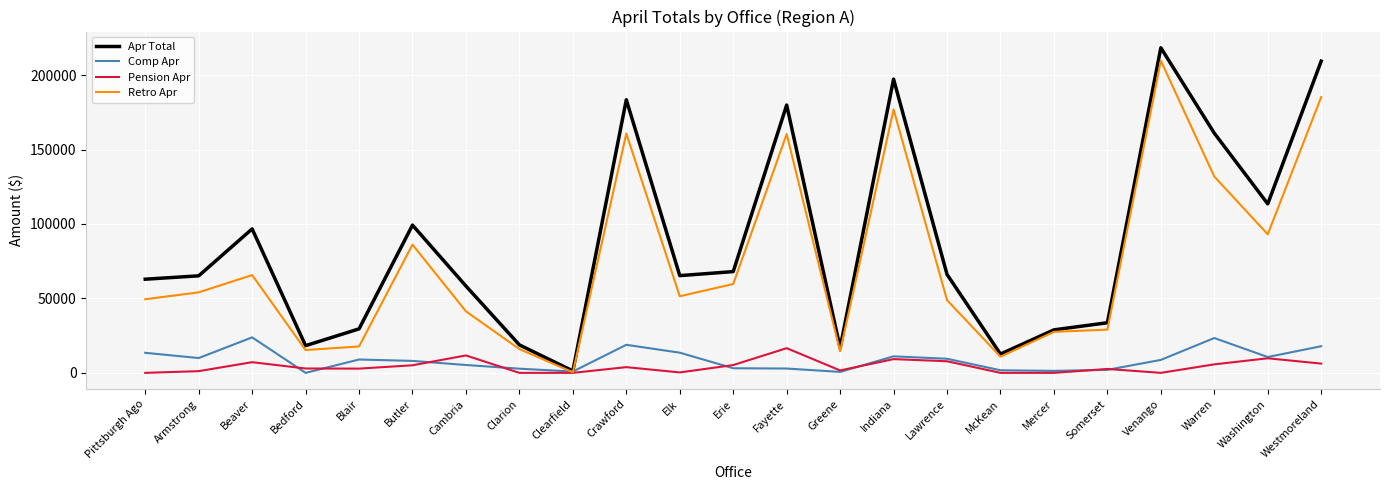

At how many categories does at least one series exceed 59325?

14